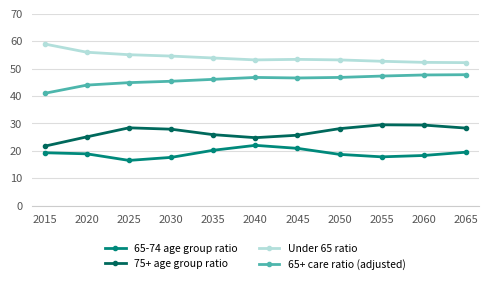

Where does the Under 65 ratio series first go above 53?

2015